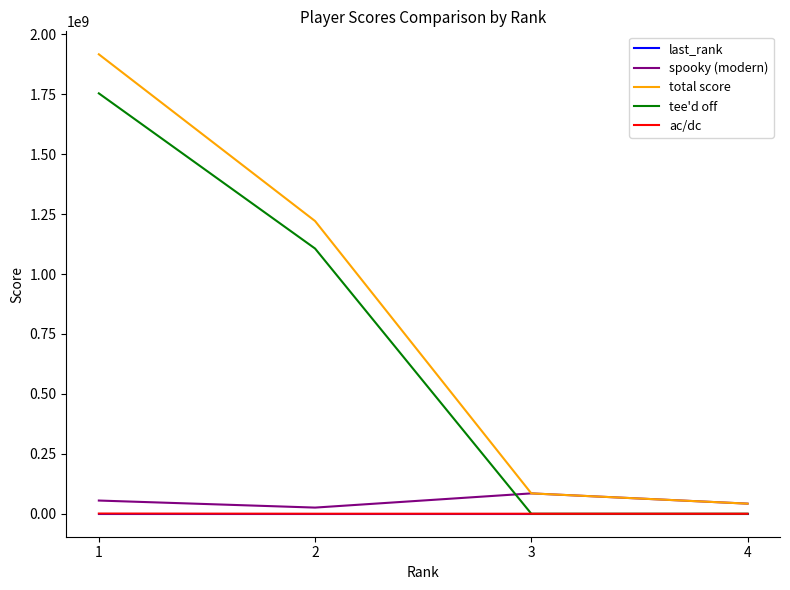

What is the greatest value displayed?

1916735400